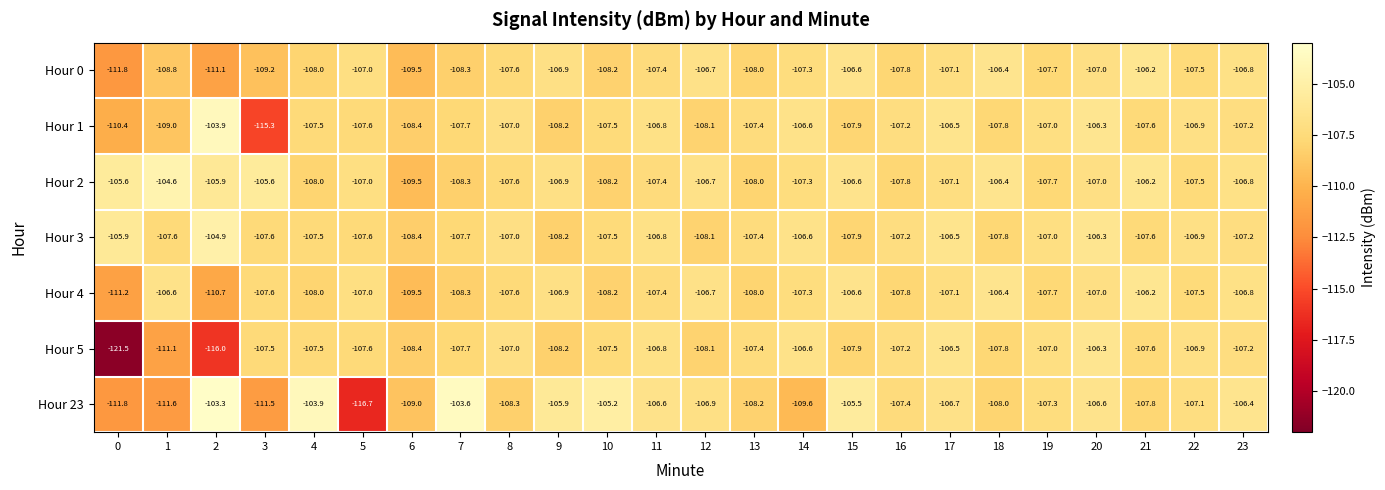

At which category is the sum across all series the highest?

20